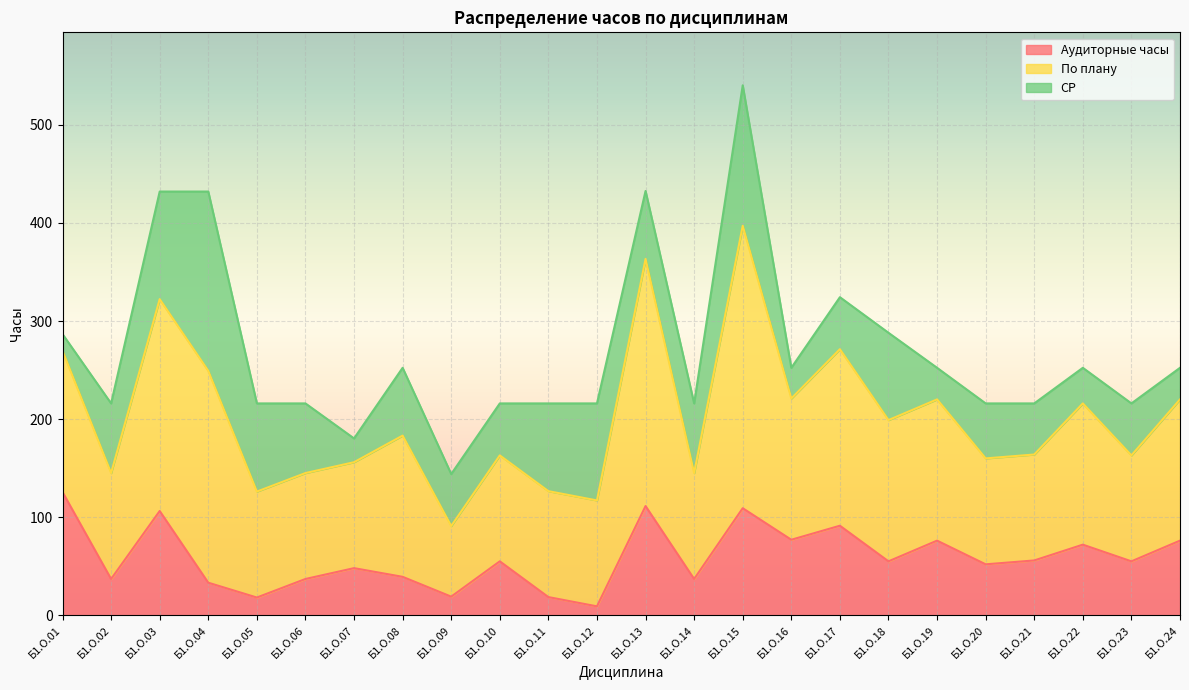

At which category is the sum across all series the highest?

Б1.О.15